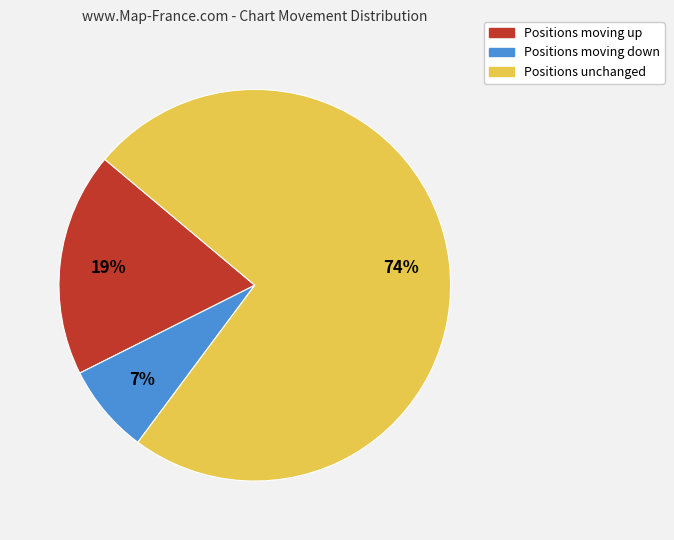

How many slices are in this pie chart?

3